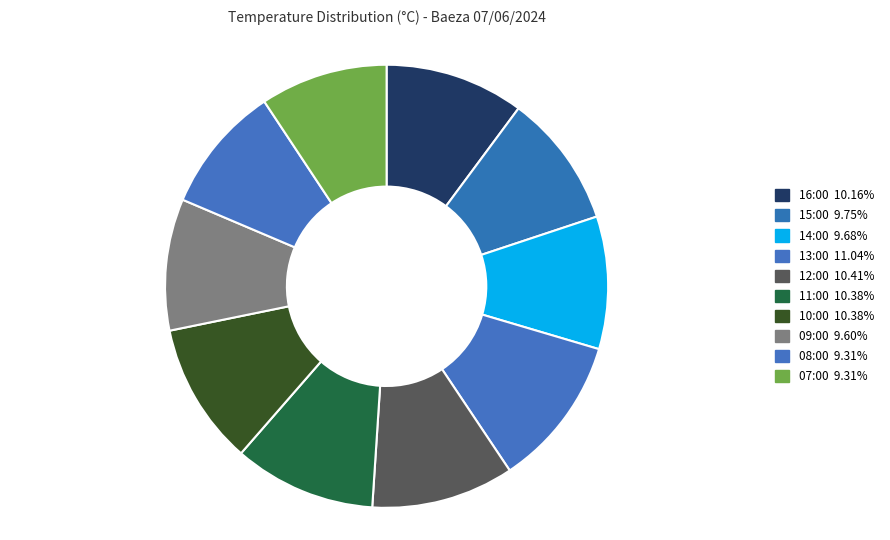

Which slice is the smallest?

08:00